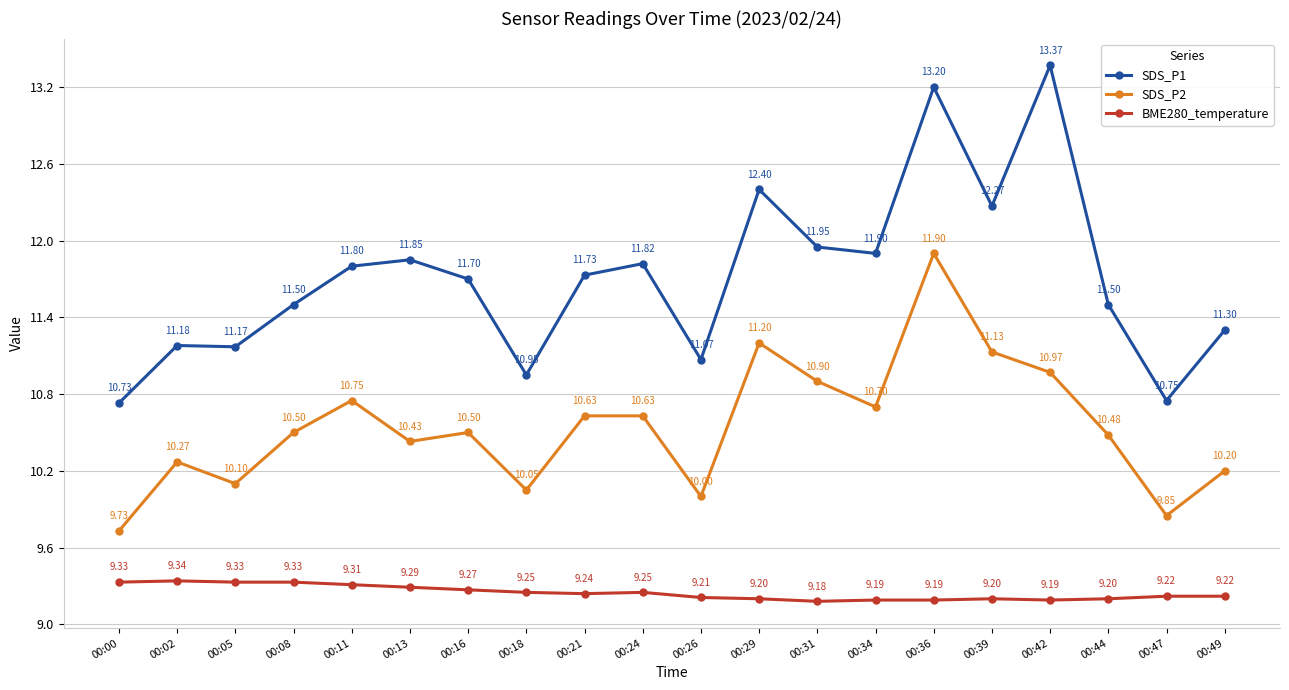

True or false: BME280_temperature has a value of 12.6 at 00:13.

False